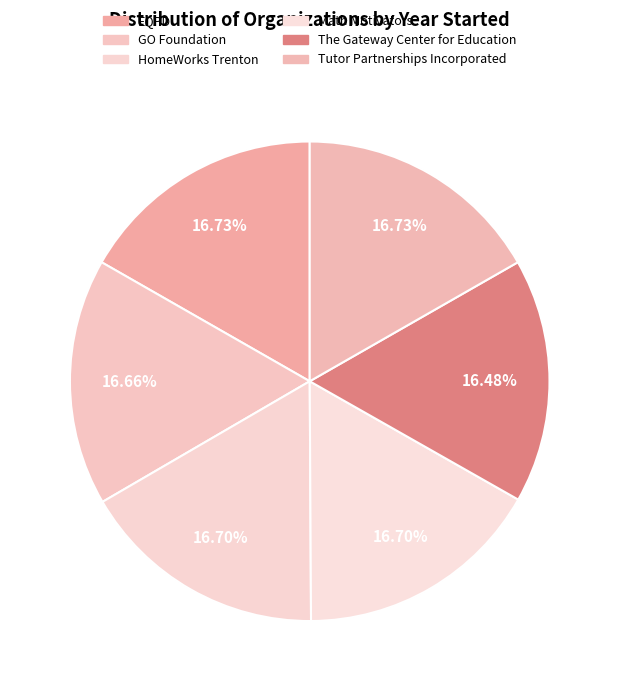

How many segments does this pie chart have?

6